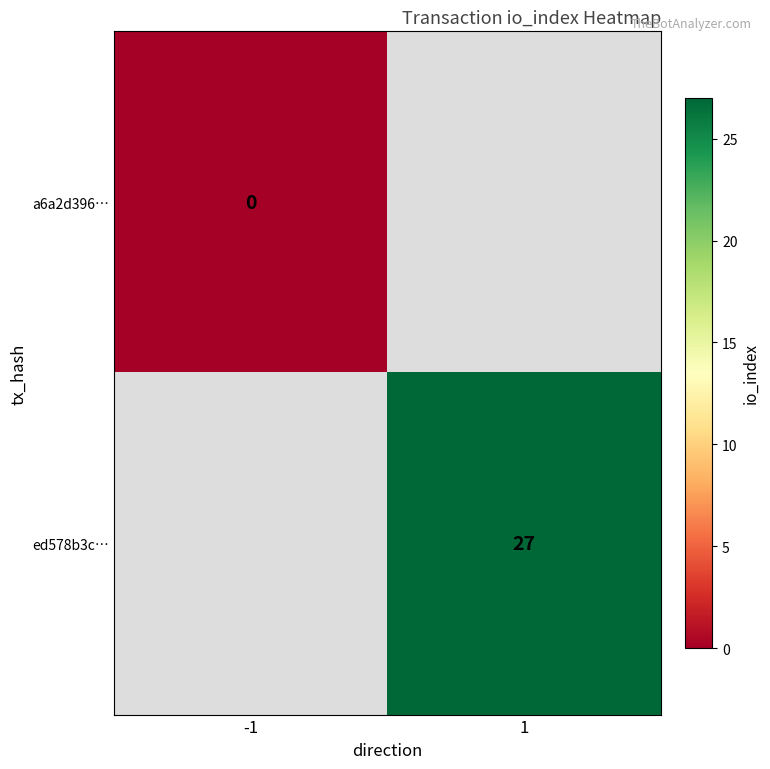

Is it true that ed578b3c… equals 37.3 at 1?

False